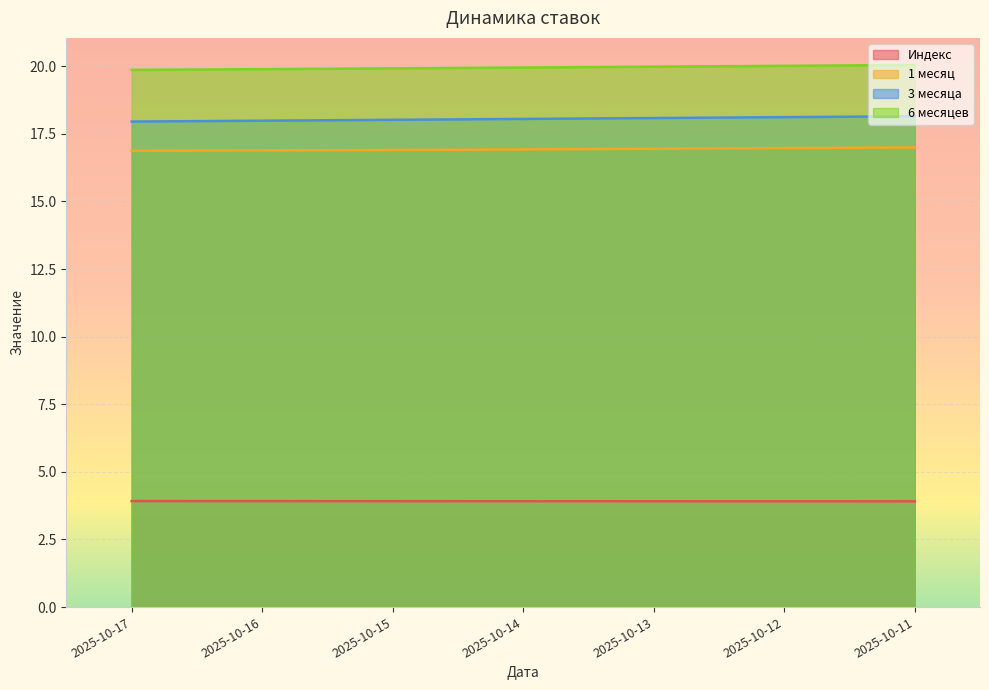

What is the sum of the 3 месяца values at 2025-10-14 and 2025-10-15?

36.1